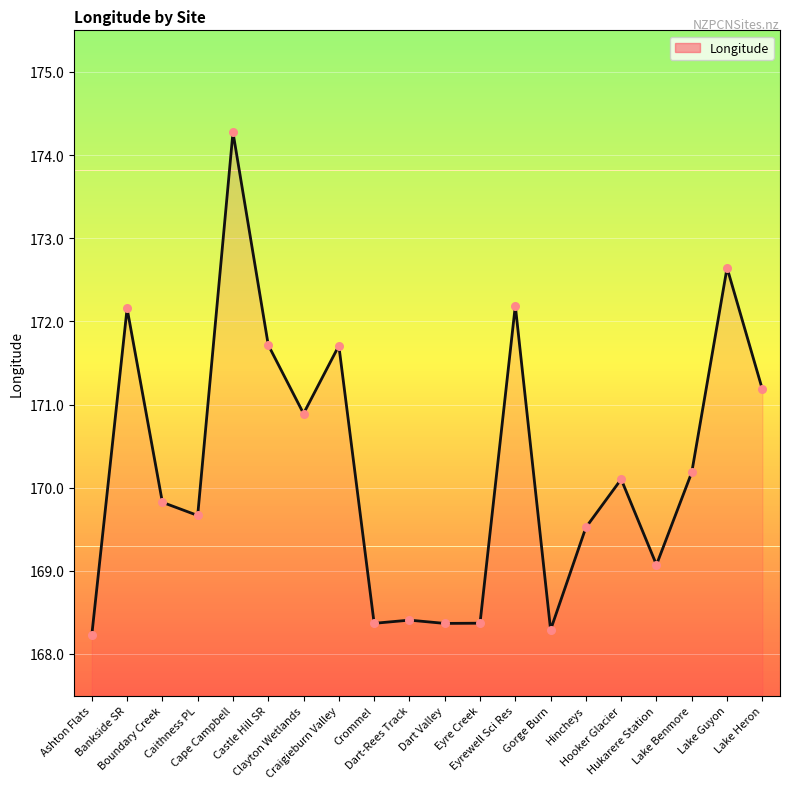

Which has a higher value, Lake Heron or Dart-Rees Track?

Lake Heron